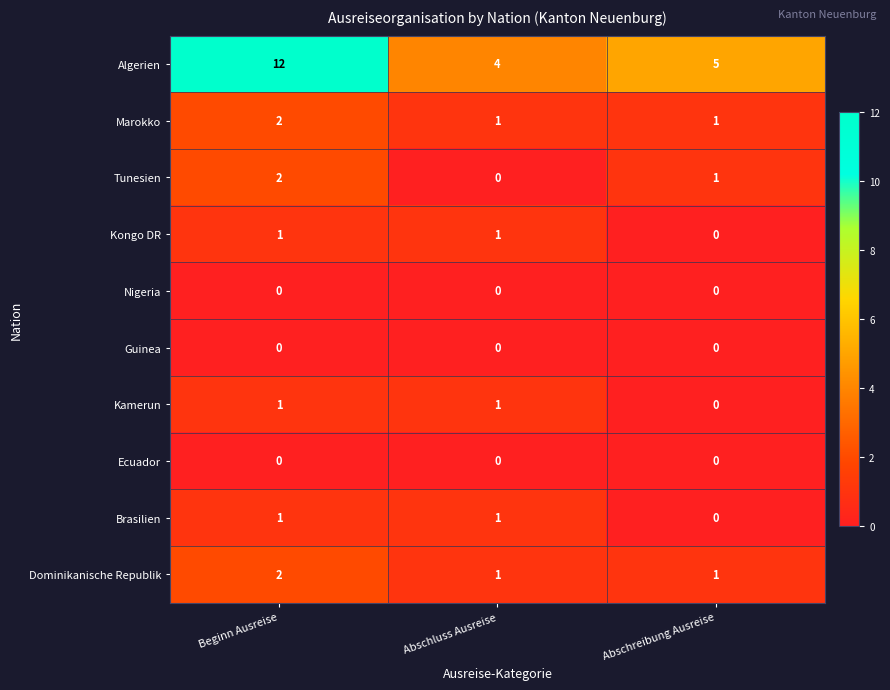

Reading left to right, transcribe all the data shown in this chart.

Algerien: Beginn Ausreise=12	Abschluss Ausreise=4	Abschreibung Ausreise=5
Marokko: Beginn Ausreise=2	Abschluss Ausreise=1	Abschreibung Ausreise=1
Tunesien: Beginn Ausreise=2	Abschluss Ausreise=0	Abschreibung Ausreise=1
Kongo DR: Beginn Ausreise=1	Abschluss Ausreise=1	Abschreibung Ausreise=0
Nigeria: Beginn Ausreise=0	Abschluss Ausreise=0	Abschreibung Ausreise=0
Guinea: Beginn Ausreise=0	Abschluss Ausreise=0	Abschreibung Ausreise=0
Kamerun: Beginn Ausreise=1	Abschluss Ausreise=1	Abschreibung Ausreise=0
Ecuador: Beginn Ausreise=0	Abschluss Ausreise=0	Abschreibung Ausreise=0
Brasilien: Beginn Ausreise=1	Abschluss Ausreise=1	Abschreibung Ausreise=0
Dominikanische Republik: Beginn Ausreise=2	Abschluss Ausreise=1	Abschreibung Ausreise=1